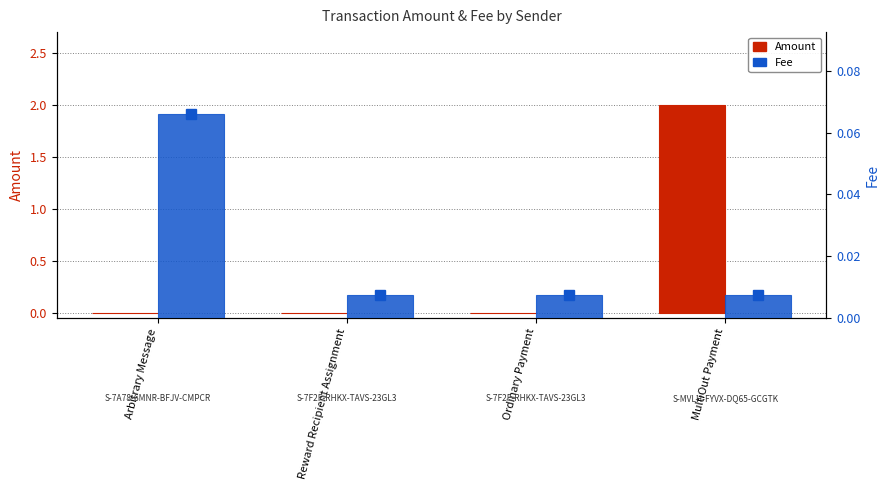

What is the value of the Amount bar at the 4th from the left?

2.0